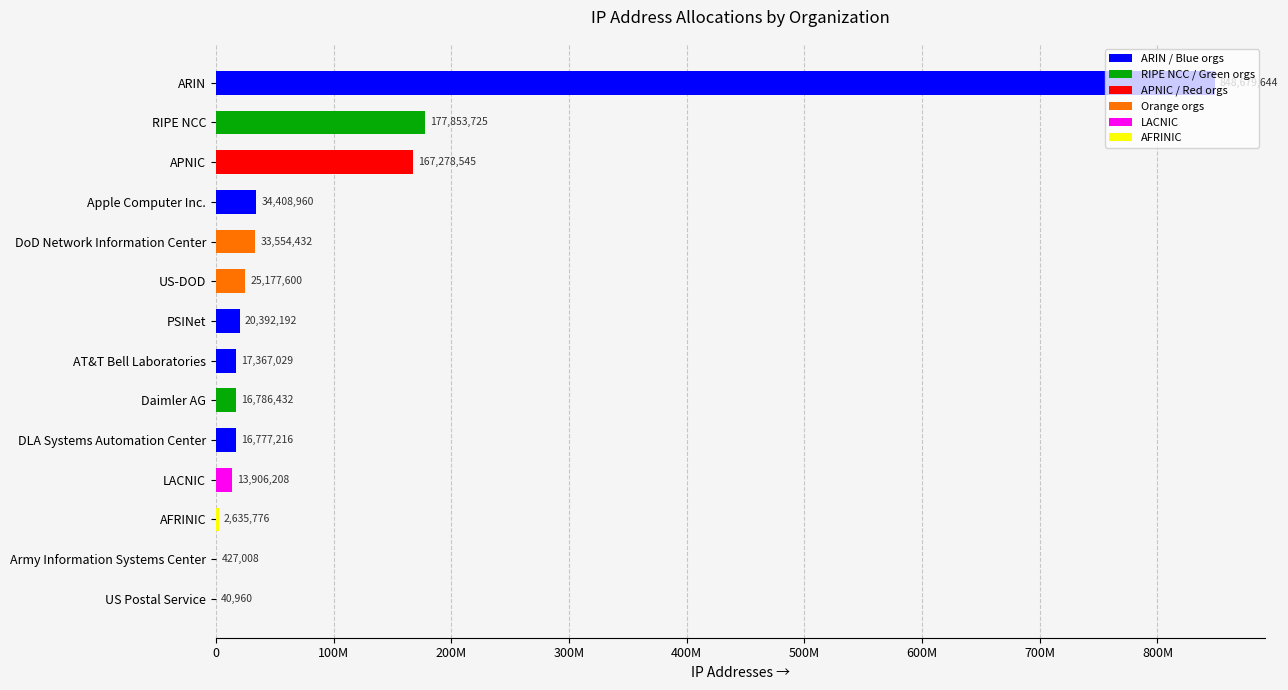

What is the difference between the second highest and minimum values?

177812765